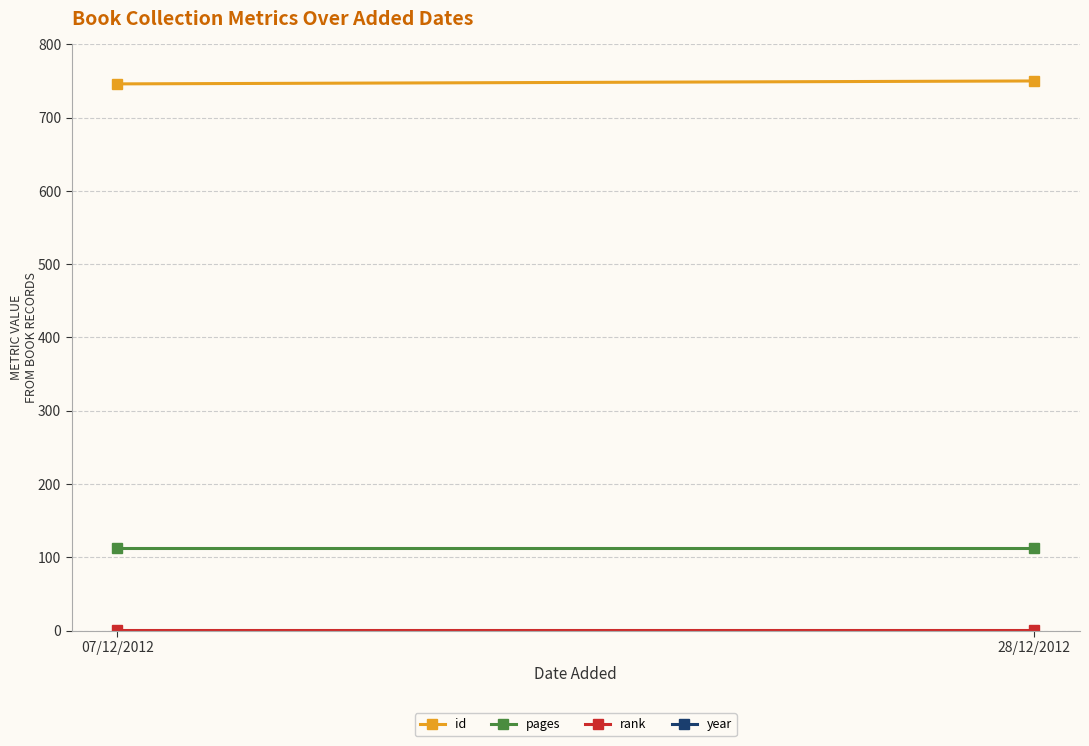

What is the label of the 2nd point from the left?

28/12/2012